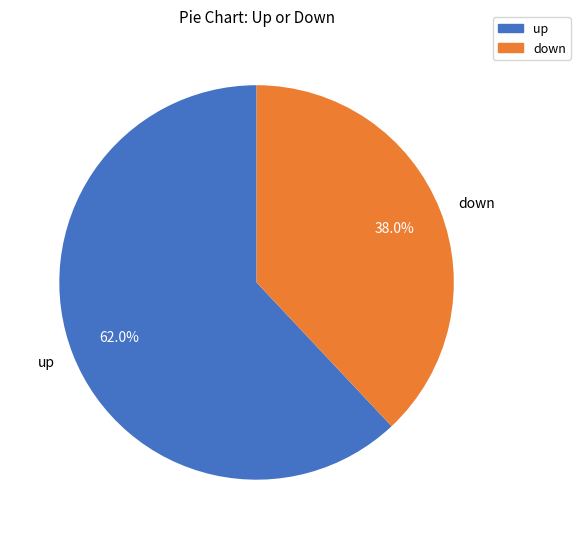

Rank the categories by value from highest to lowest.

up, down